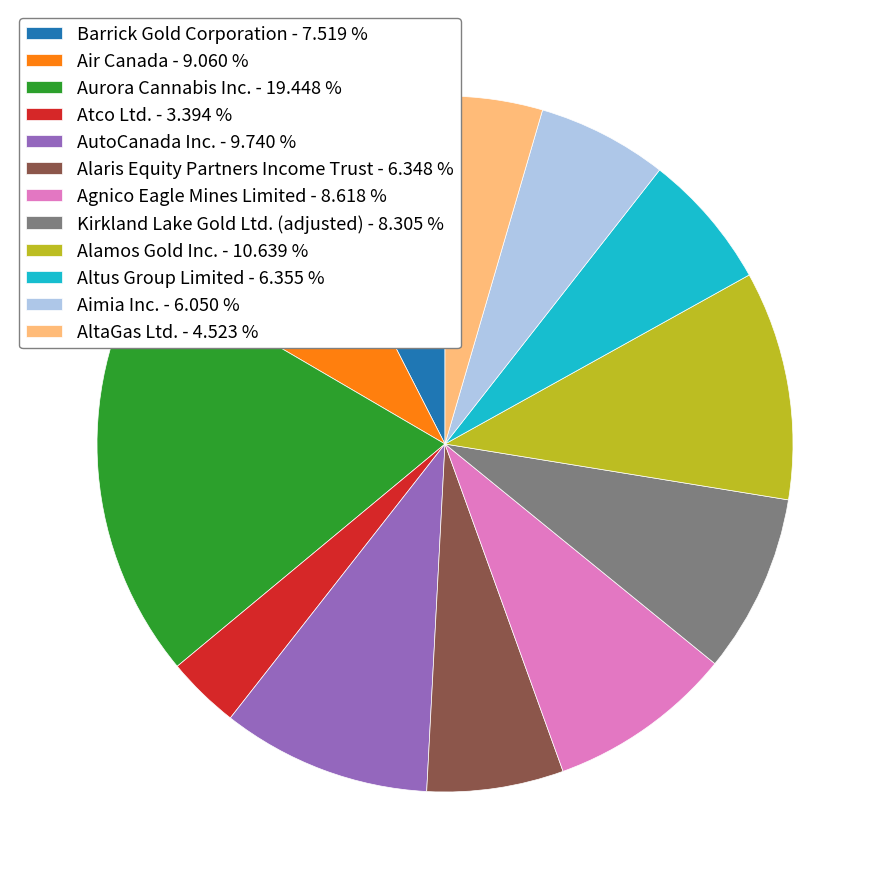

Between Aimia Inc. - 6.050 % and Agnico Eagle Mines Limited - 8.618 %, which is larger?

Agnico Eagle Mines Limited - 8.618 %